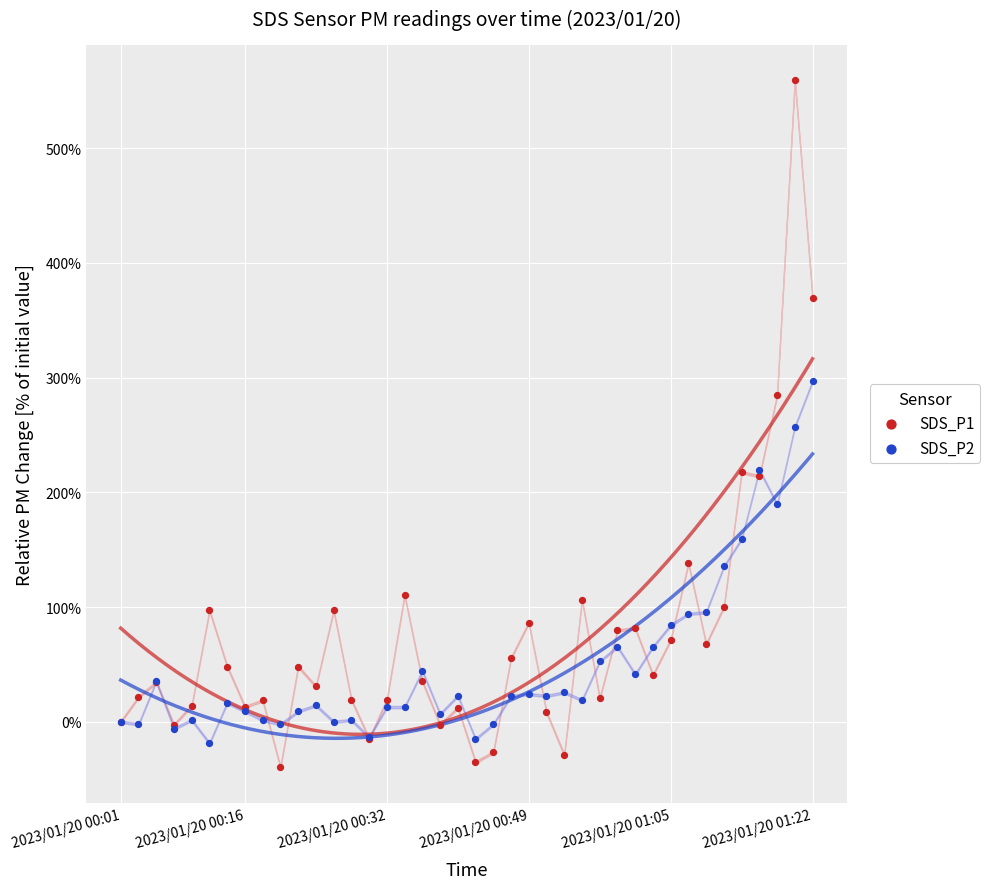

Which series has the largest Y range (max minus min)?

SDS_P1